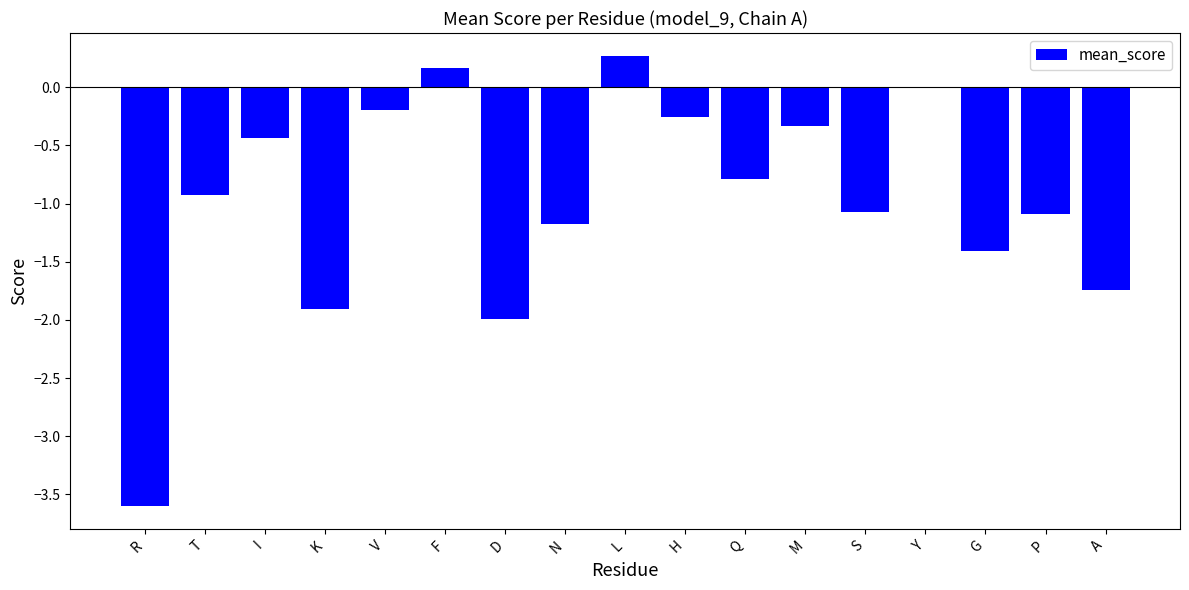

Read the value at G.

-1.4